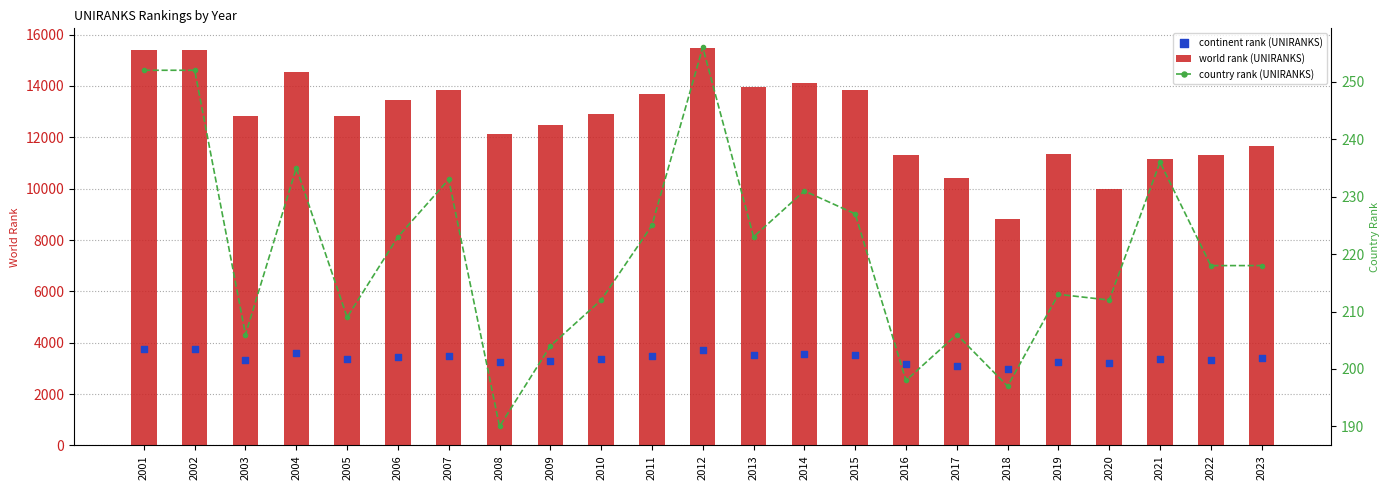

What is the total value across all series at 2022?

14857